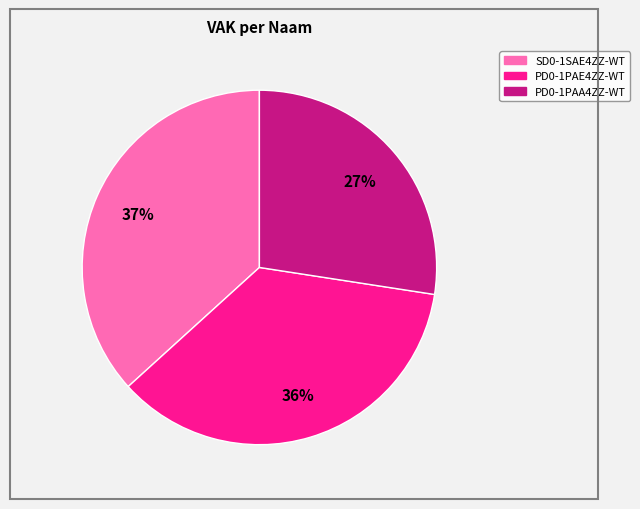

Do SD0-1SAE4ZZ-WT and PD0-1PAA4ZZ-WT together represent more than half of the pie?

Yes